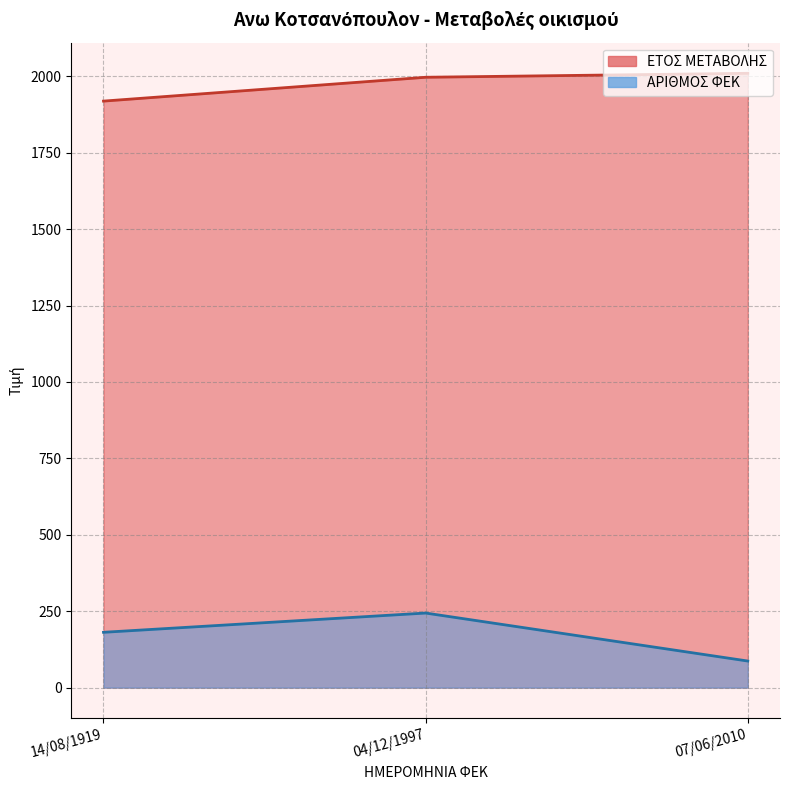

Between 04/12/1997 and 07/06/2010, which series saw the biggest shift?

ΑΡΙΘΜΟΣ ΦΕΚ